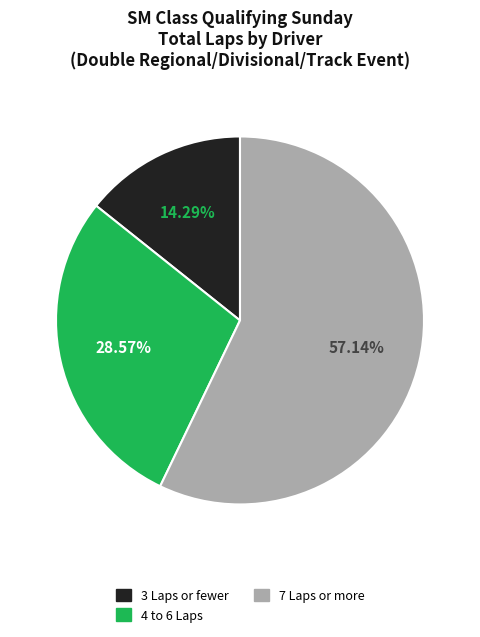

Combined, do 7 Laps or more and 3 Laps or fewer account for over 50%?

Yes